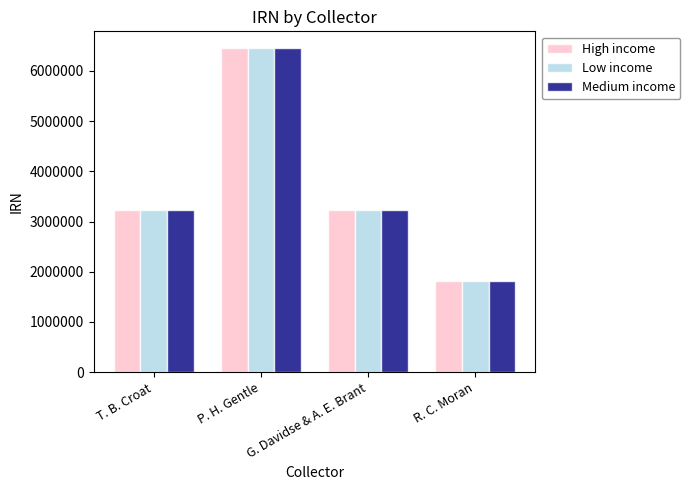

True or false: High income has a value of 943306 at R. C. Moran.

False